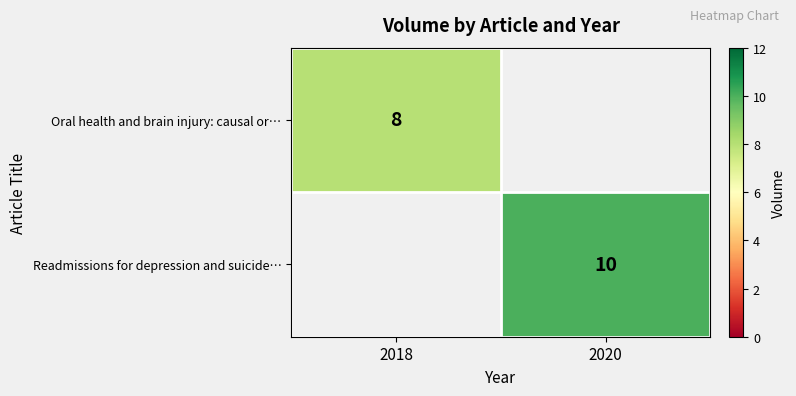

Is it true that Oral health and brain injury: causal or… equals 8 at 2018?

True